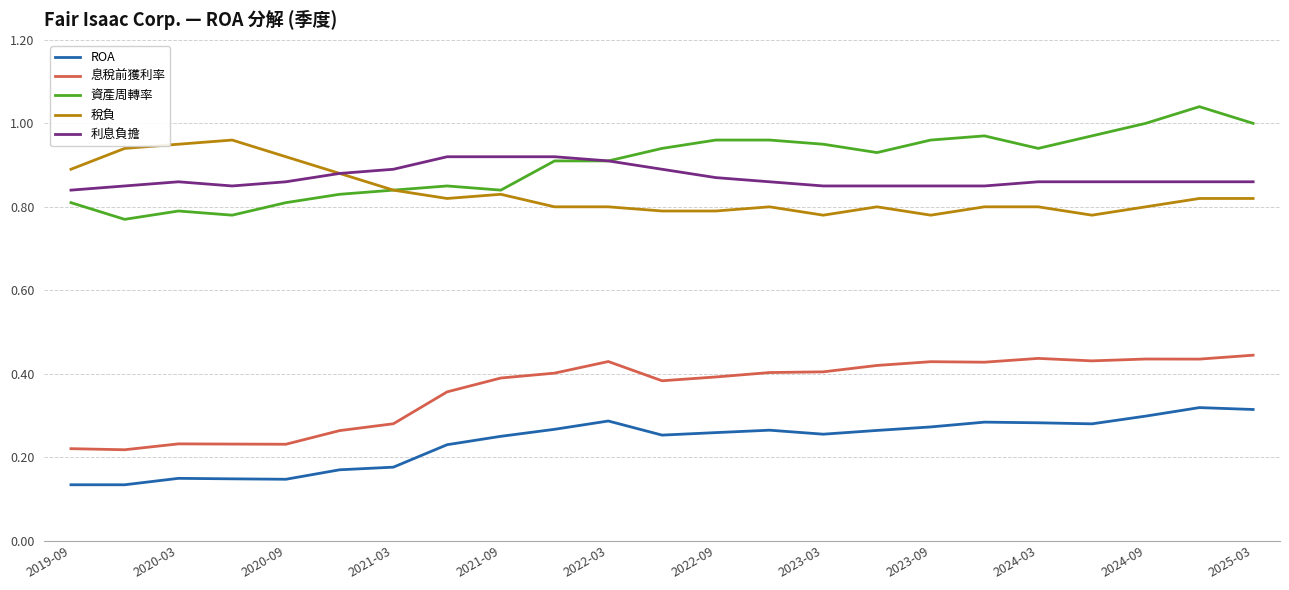

True or false: 息稅前獲利率 and 資產周轉率 cross at least once.

False